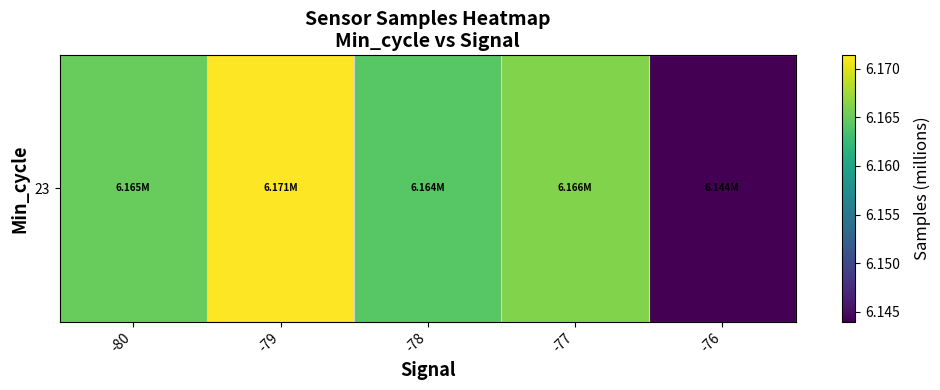

At which label is the value closest to 6?

-76